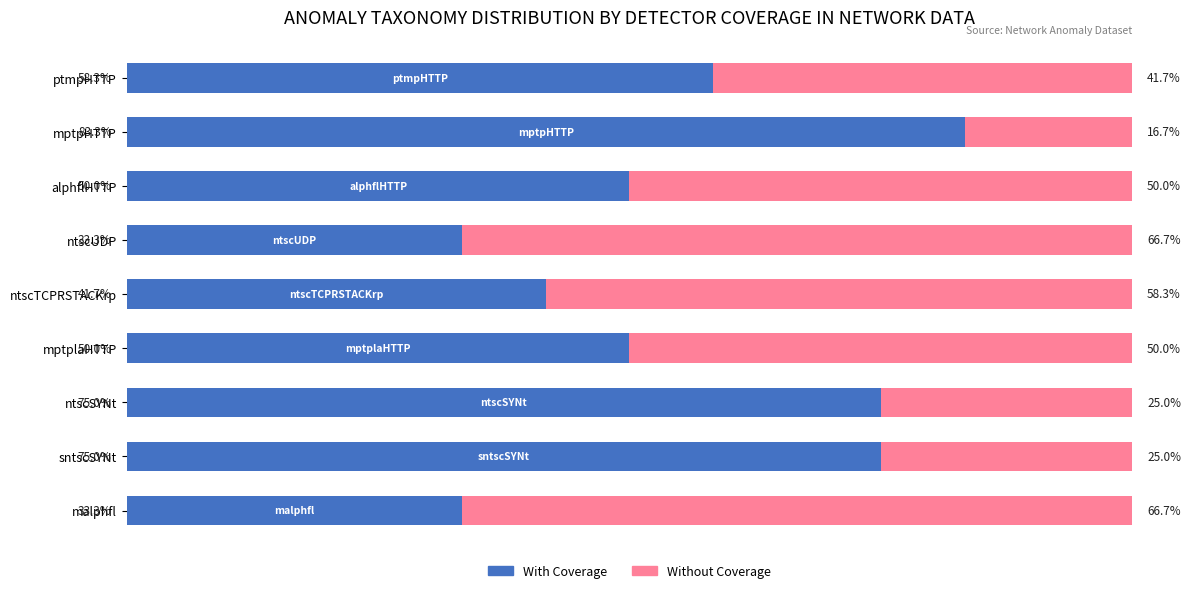

Where is With Coverage nearest to the value 58?

ptmpHTTP